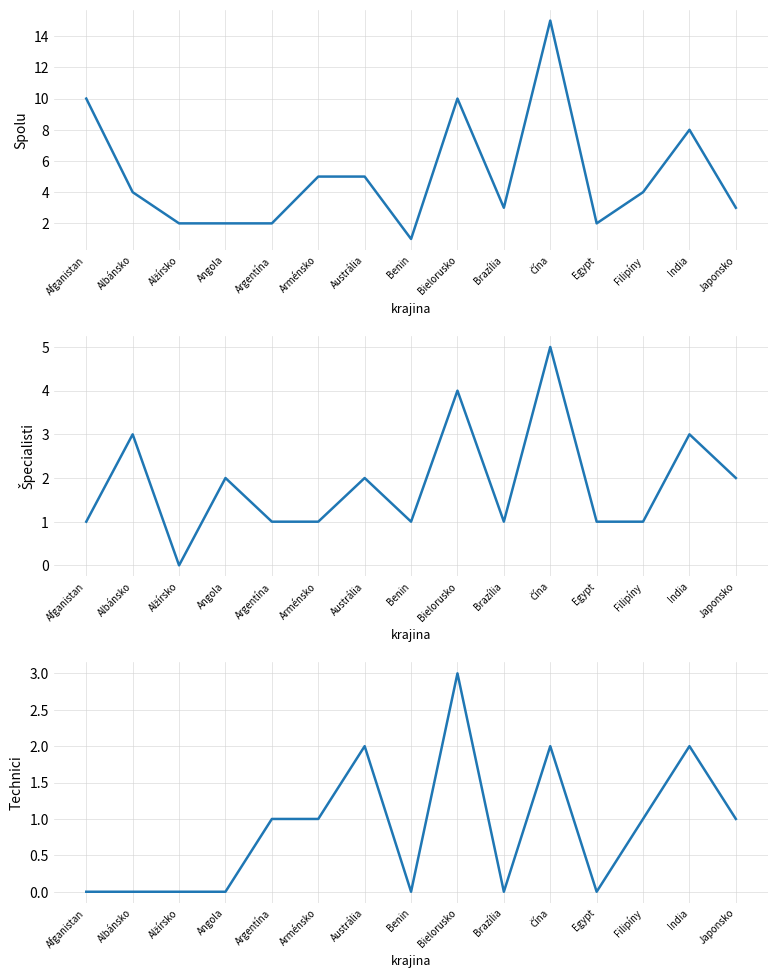

What is the total value across all series at Bielorusko?

17